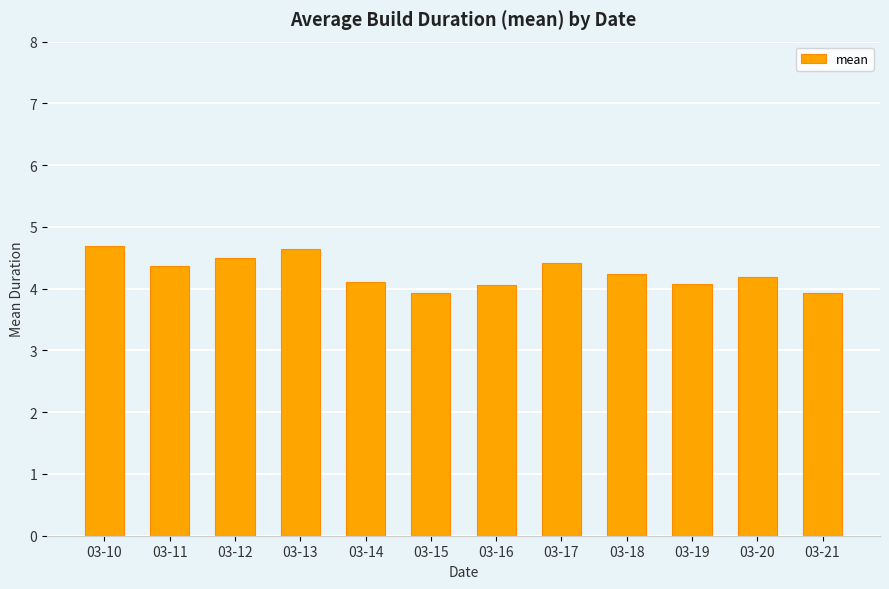

Approximately how many times larger is the value at 03-15 compared to 03-14?

1.0